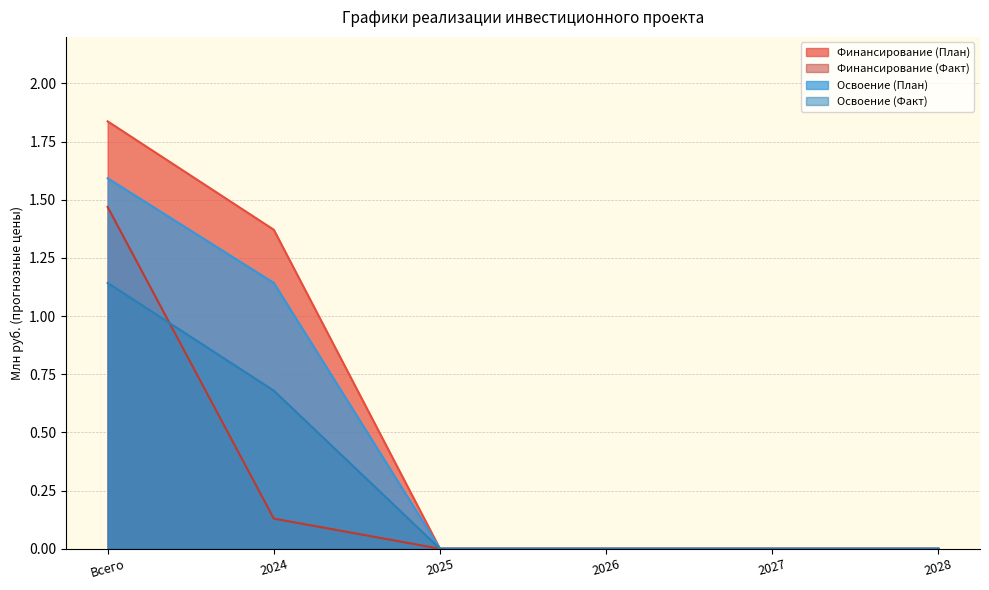

How many values in Финансирование (Факт) are above zero?

2